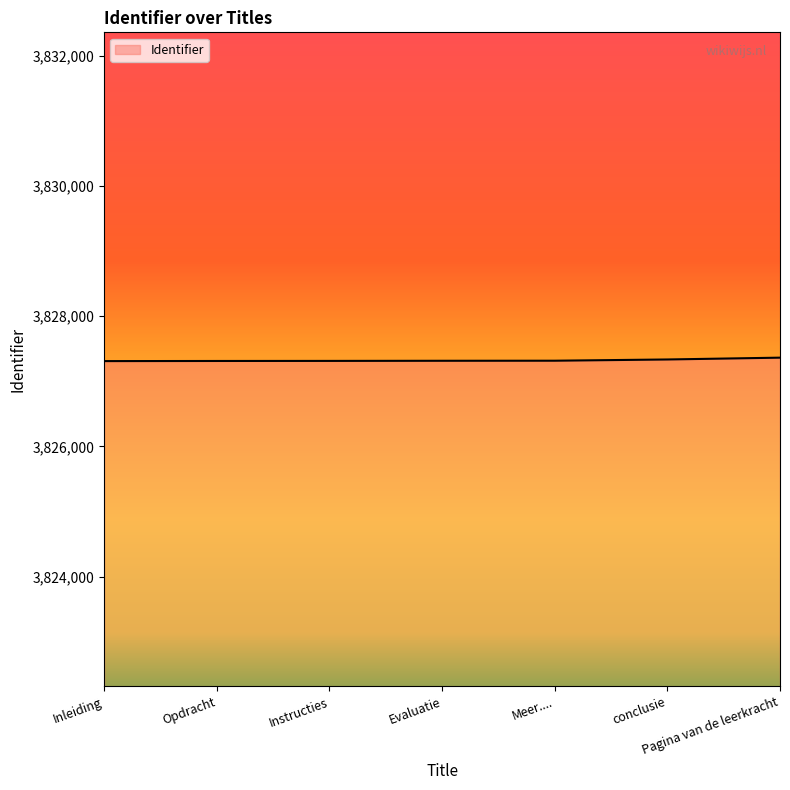

Approximately how many times larger is the value at Meer.... compared to Instructies?

1.0